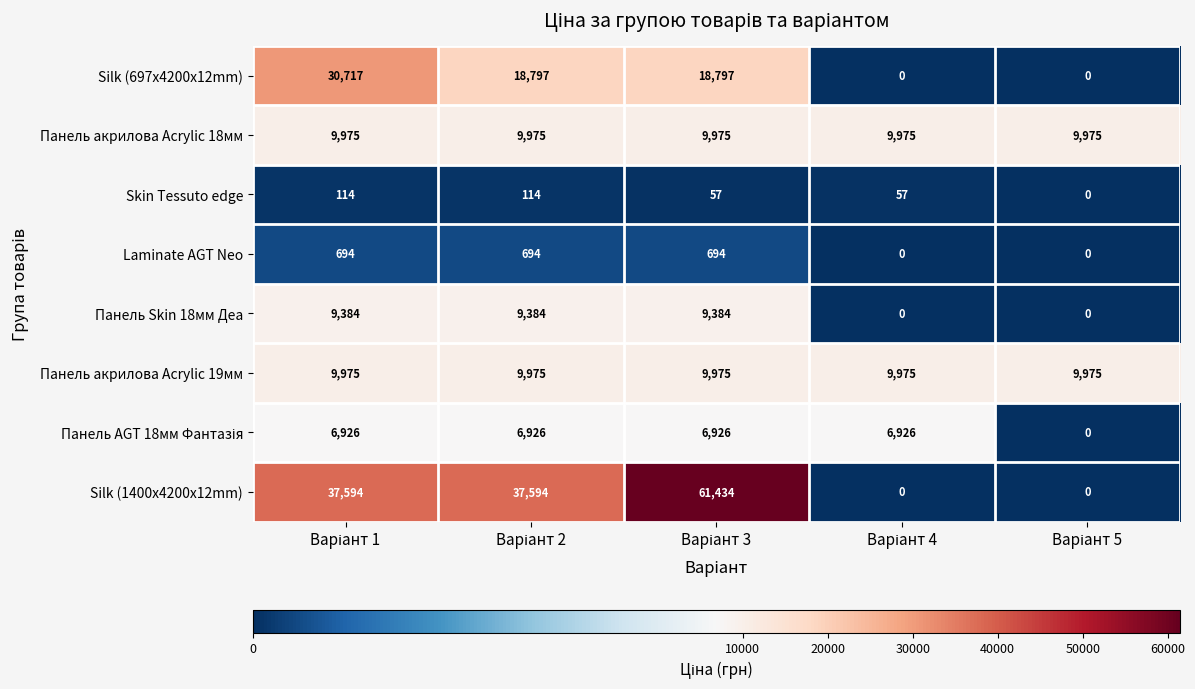

What is the difference between the second highest and second lowest values in the Laminate AGT Neo series?

694